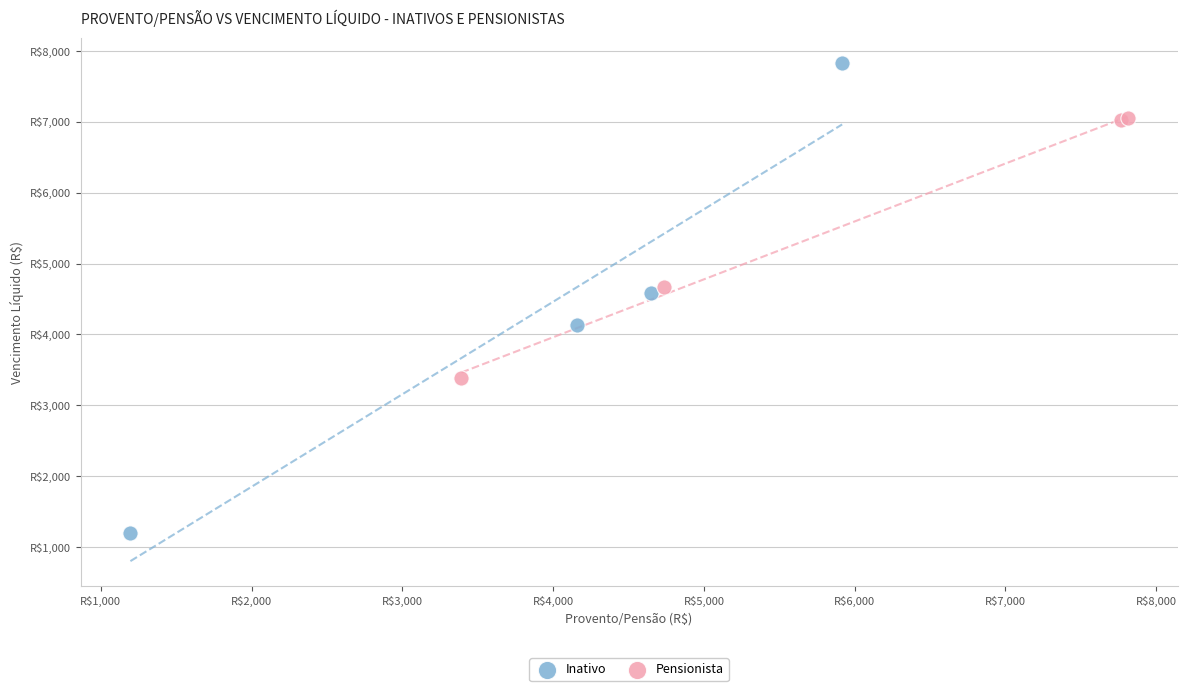

What are all the series names shown in the legend?

Inativo, Pensionista